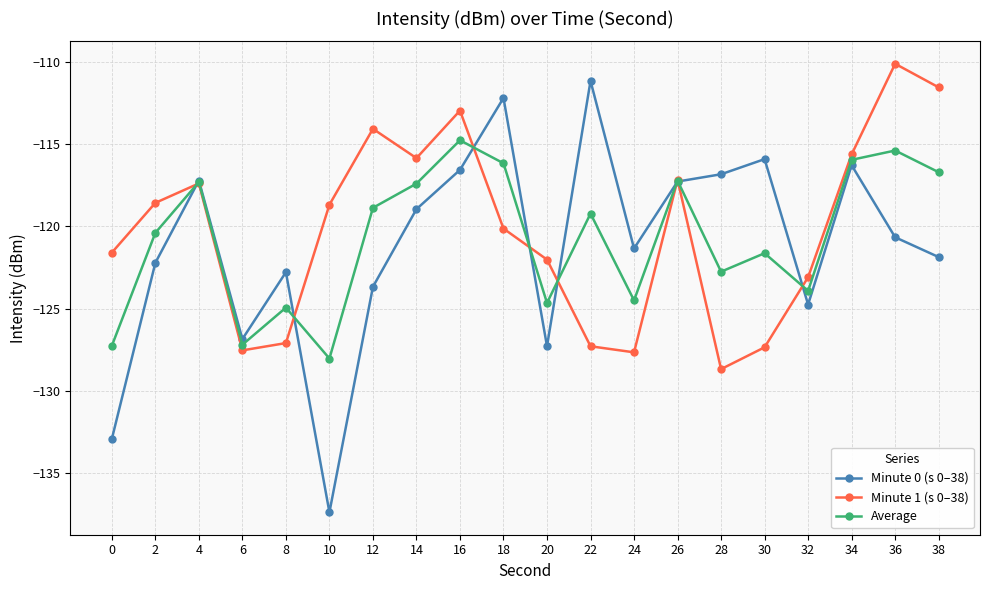

Is the value of Minute 0 (s 0–38) at 24 greater than the value of Average at 12?

No